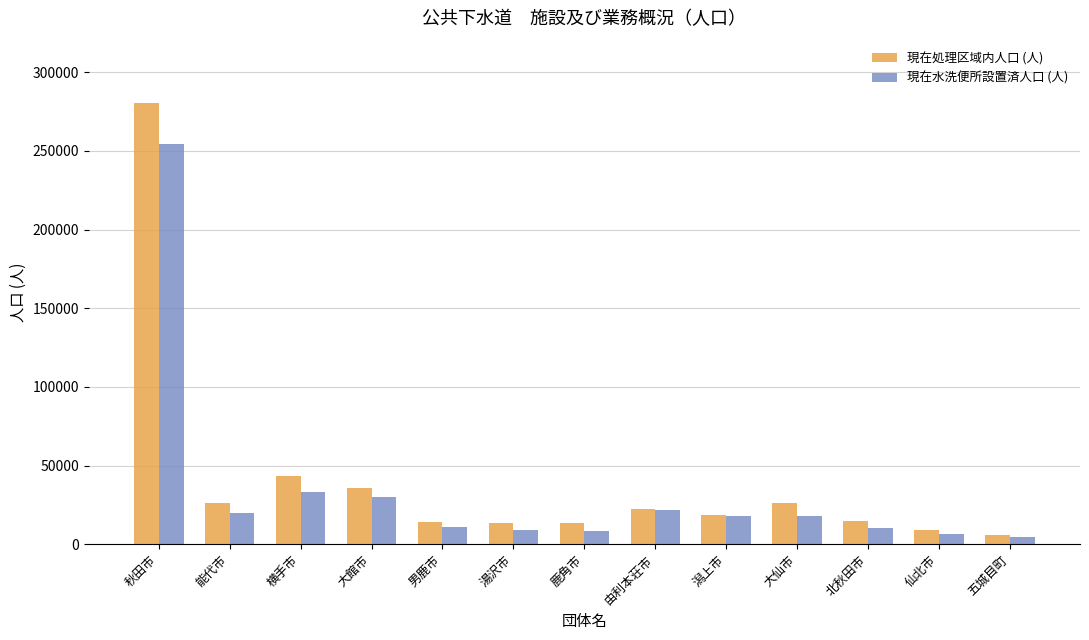

Does the chart contain any negative values?

No